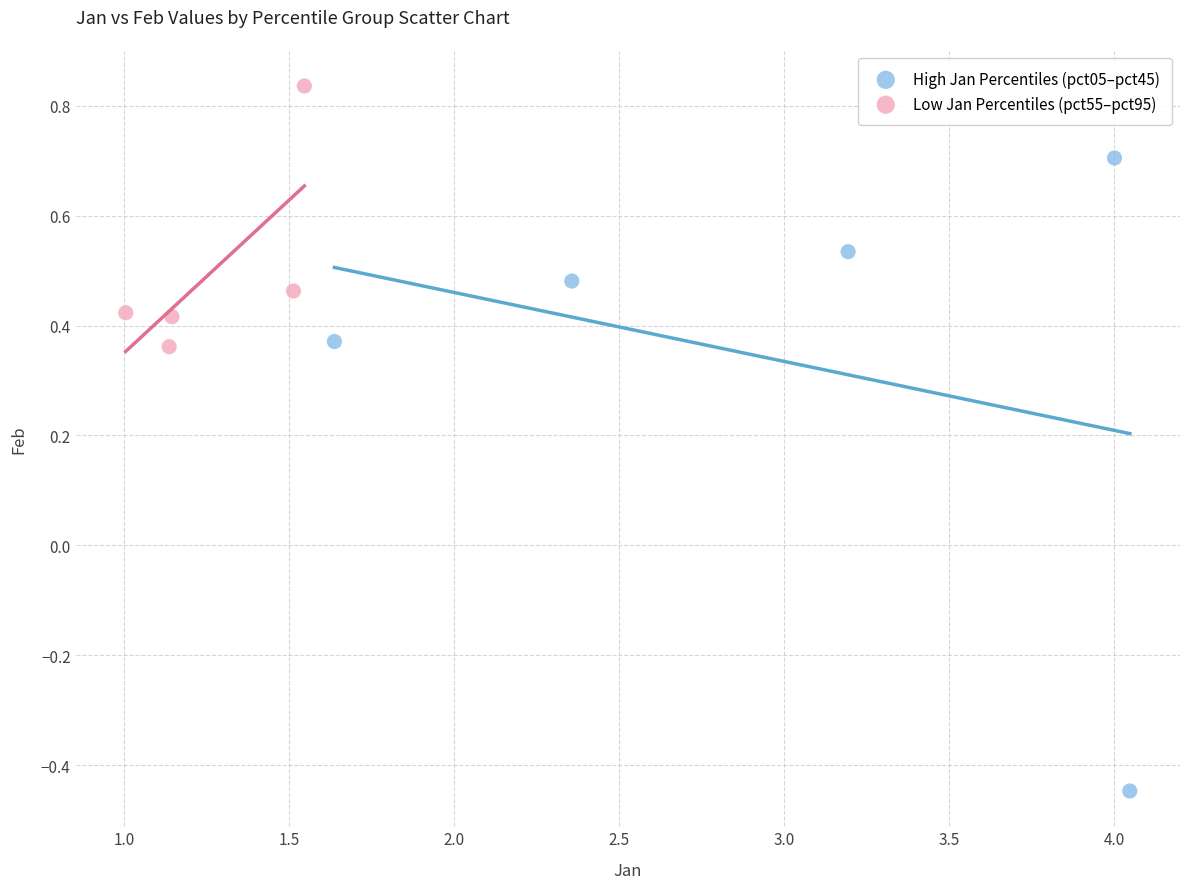

Which series contains the highest Y value?

Low Jan Percentiles (pct55–pct95)